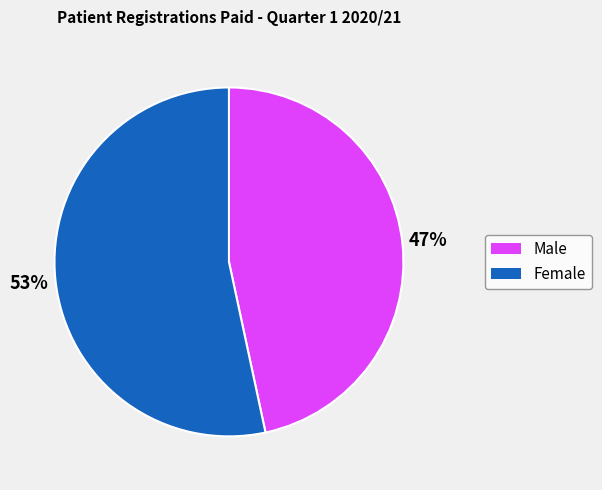

To the nearest percent, what is the average slice percentage?

50%